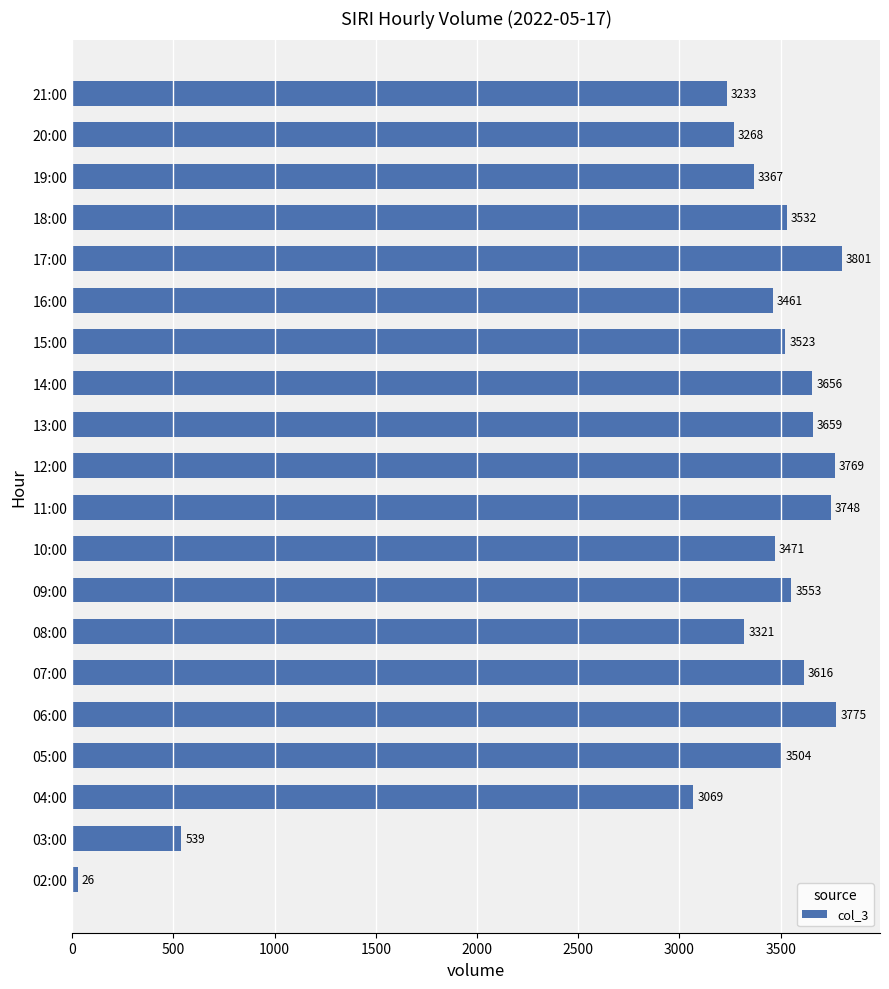

Which has a higher value, 21:00 or 06:00?

06:00